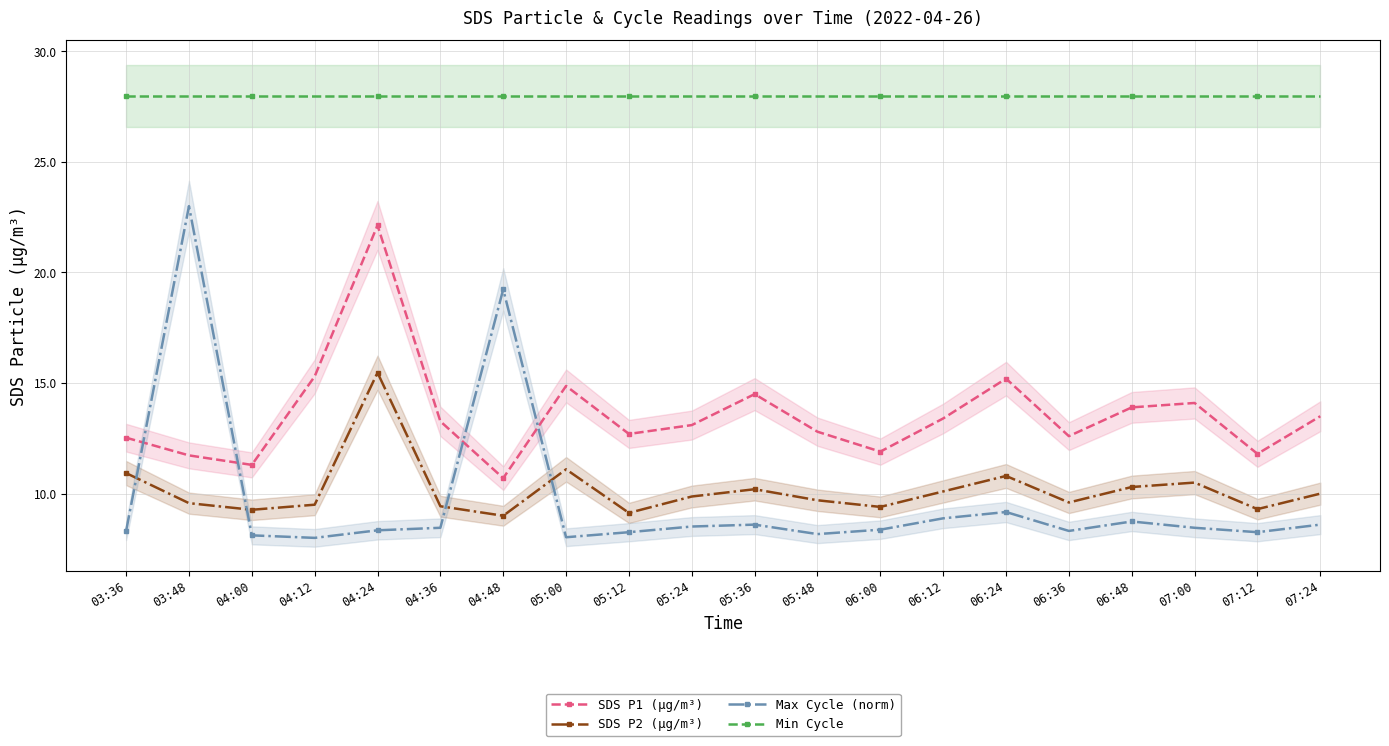

What is the total value across all series at 03:48?

72.3